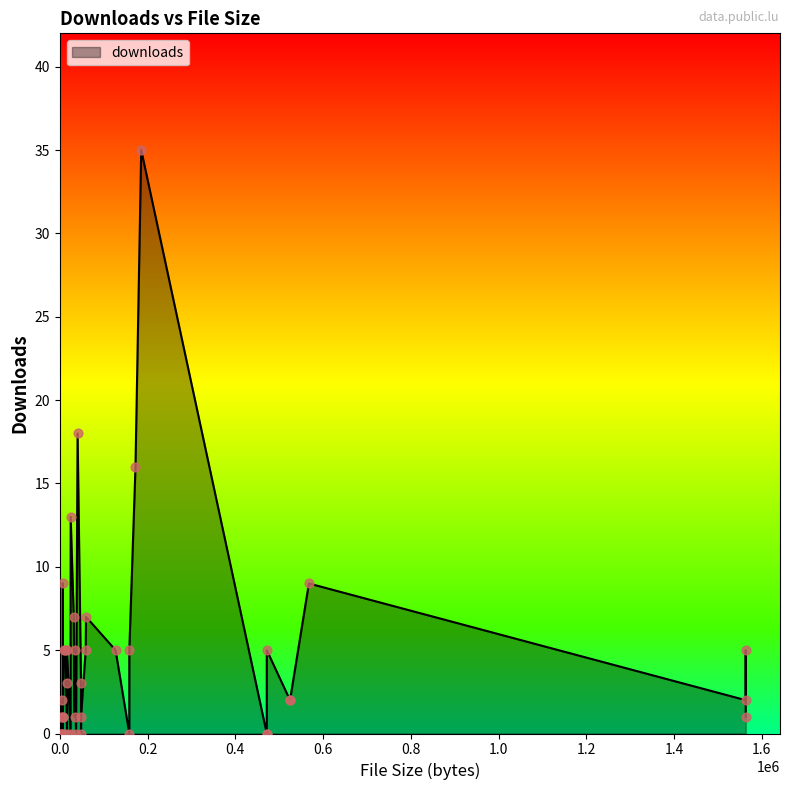

What is the ratio of the value at 31 to the value at 17?

1.0